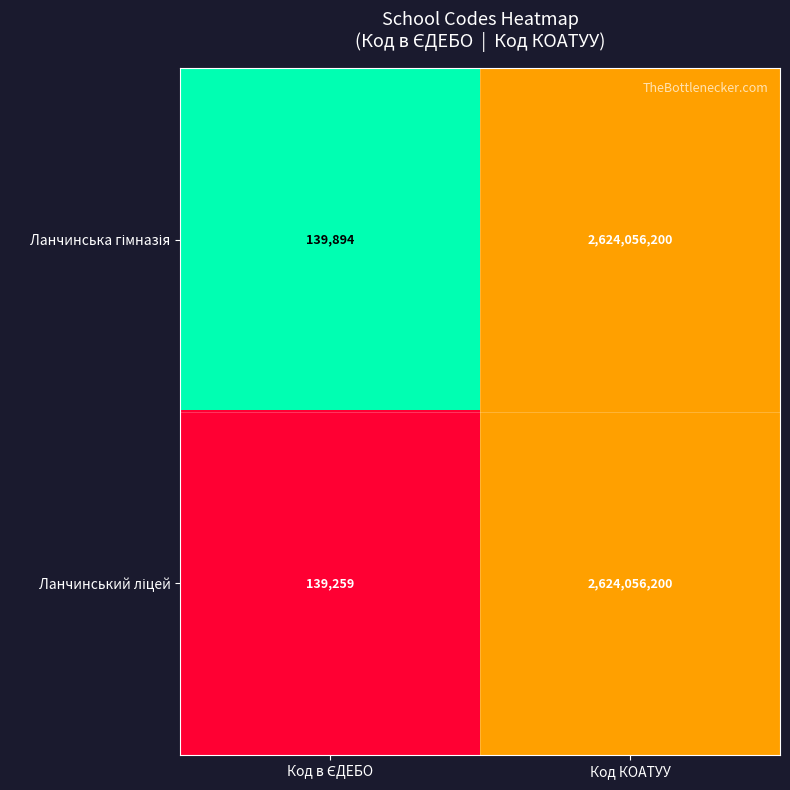

What is the smallest value displayed?

139259